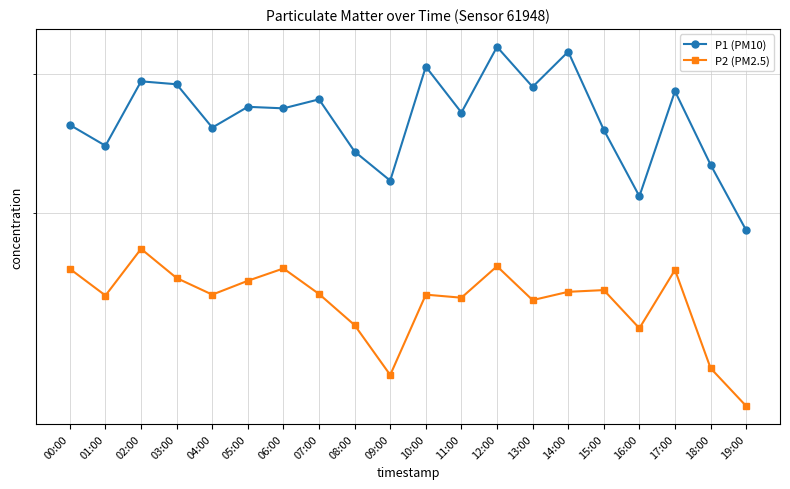

Where is P2 (PM2.5) nearest to the value 14?

16:00